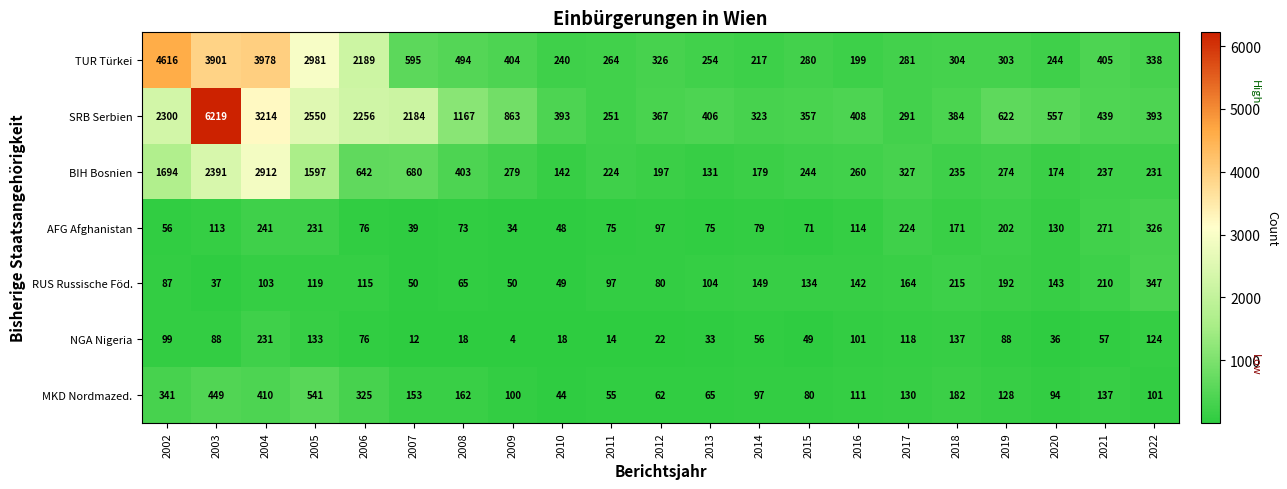

What is the maximum value shown in the chart?

6219